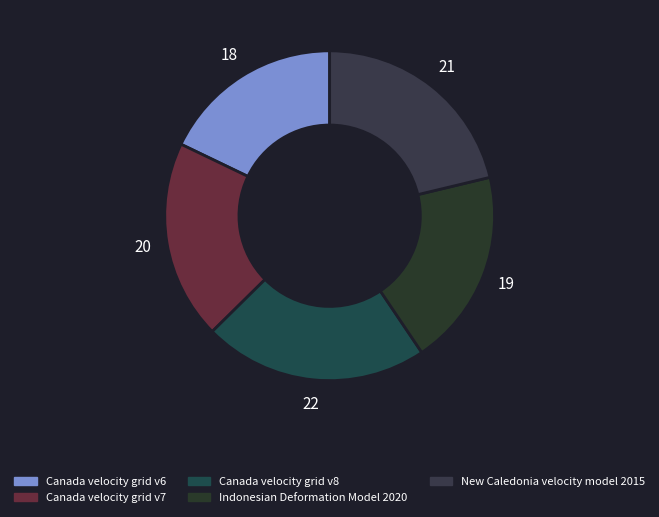

How many slices are in this pie chart?

5